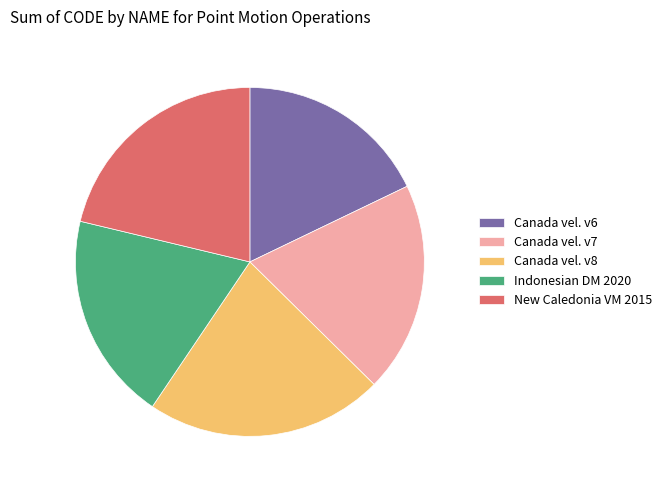

True or false: New Caledonia VM 2015 accounts for 15% of the total.

False